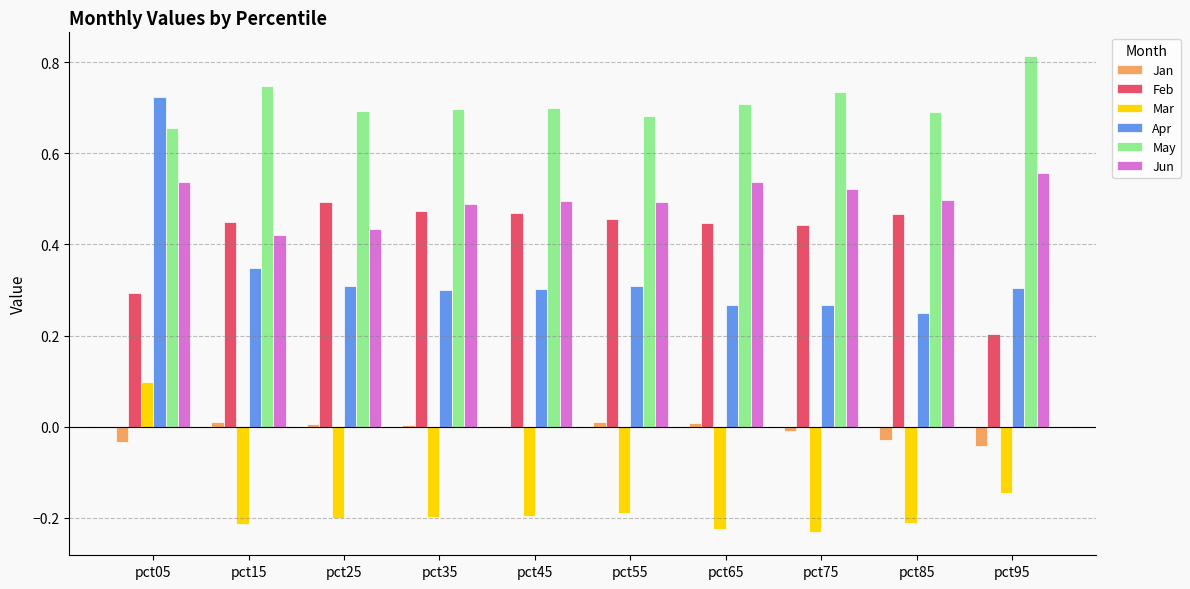

True or false: Apr has a value of 0.3 at pct15.

True